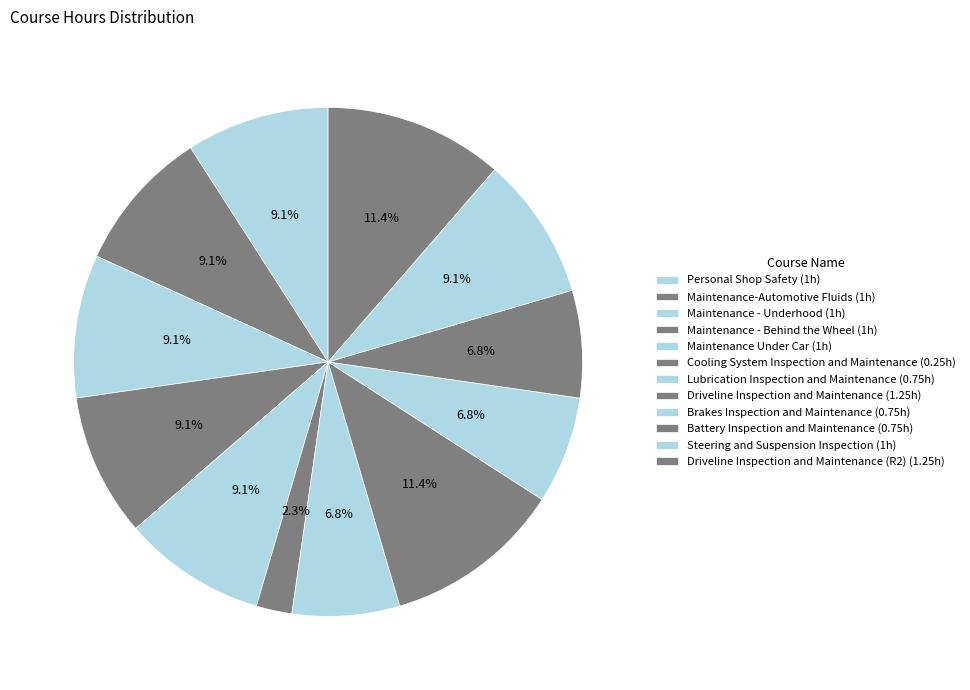

How many segments does this pie chart have?

12